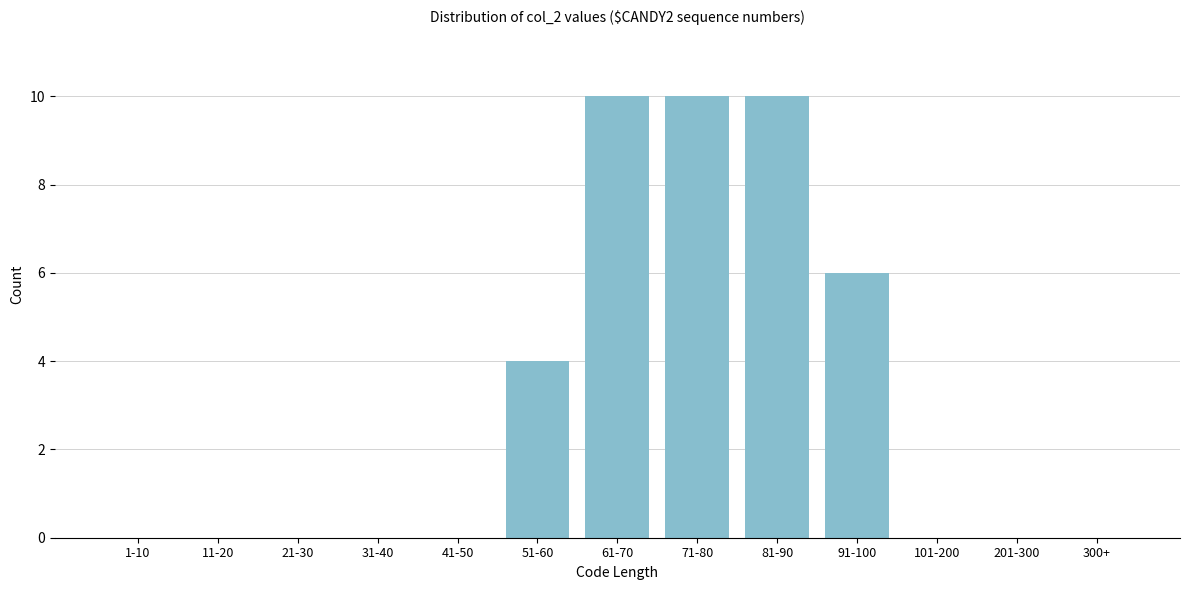

Reading left to right, transcribe all the data shown in this chart.

1-10=0	11-20=0	21-30=0	31-40=0	41-50=0	51-60=4	61-70=10	71-80=10	81-90=10	91-100=6	101-200=0	201-300=0	300+=0